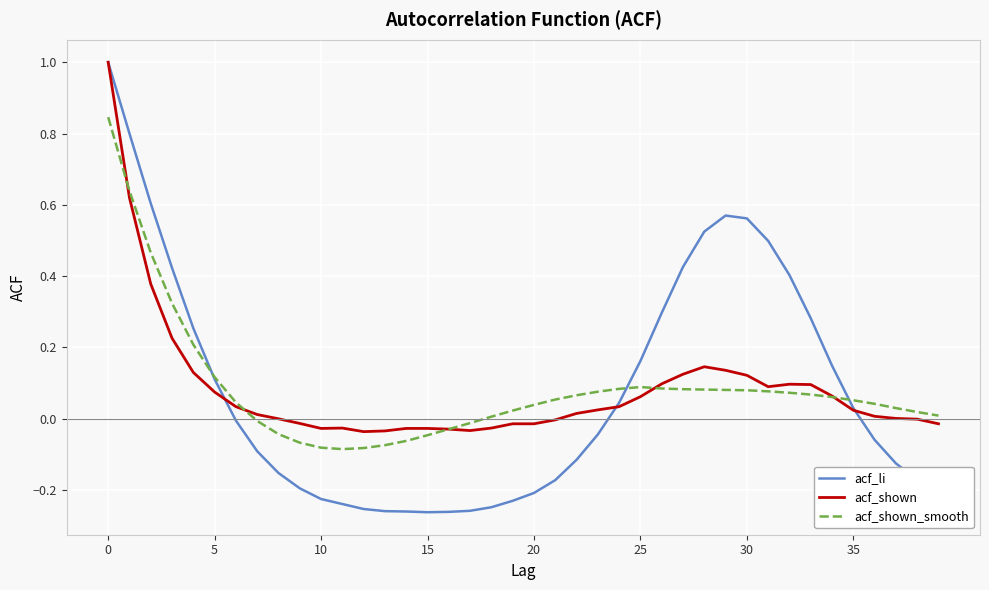

Which series has the largest range (max minus min)?

acf_li